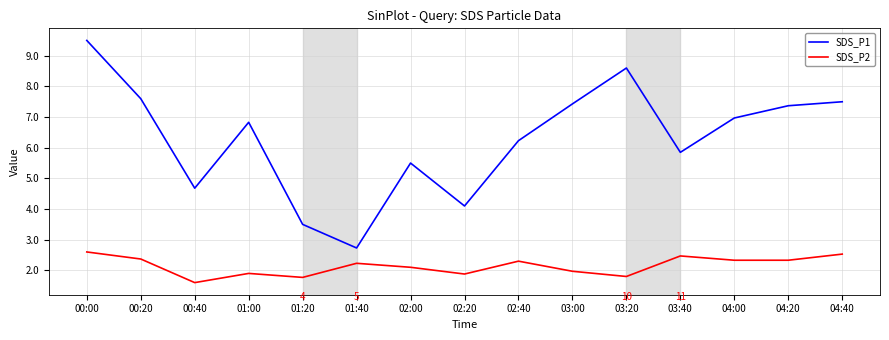

Which series has the largest total across all categories?

SDS_P1